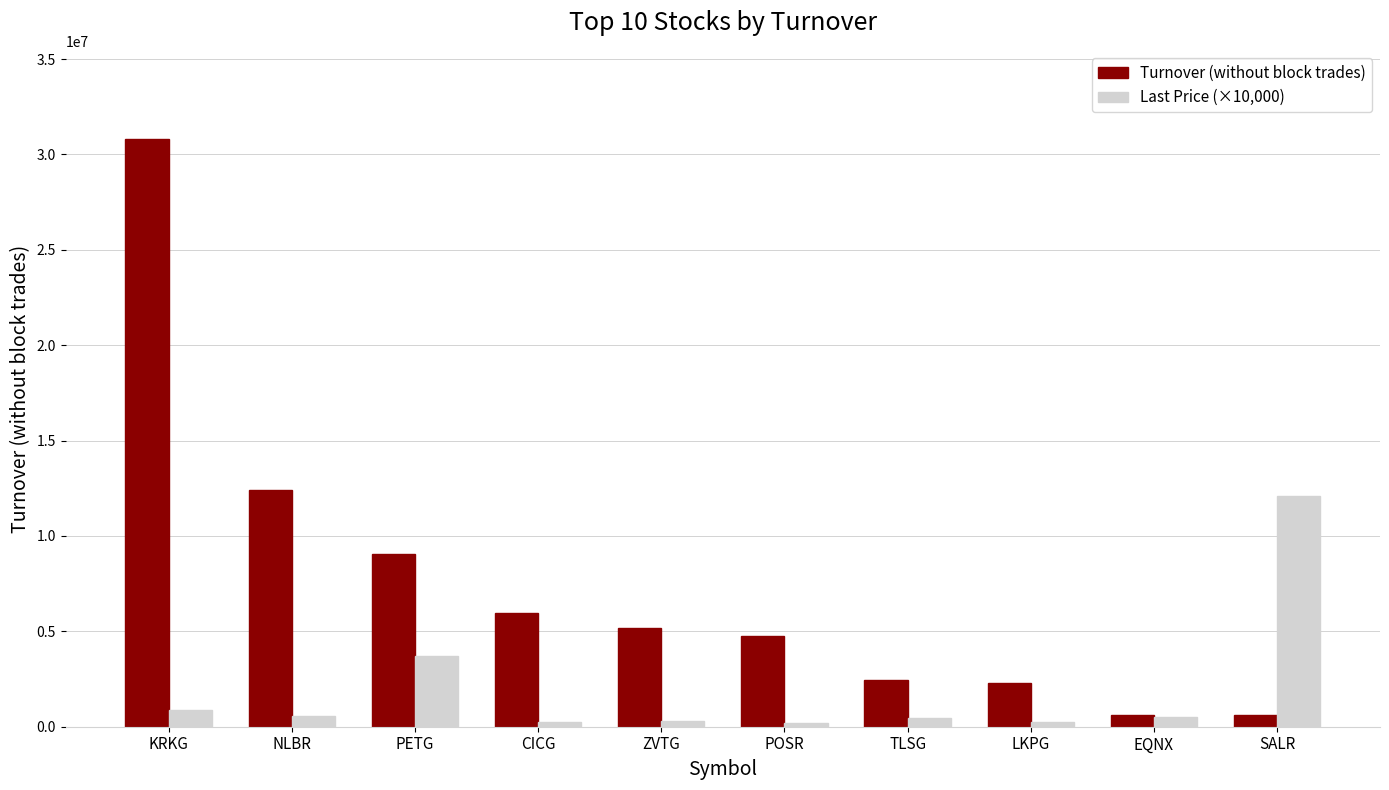

Which series has the largest range (max minus min)?

Turnover (without block trades)